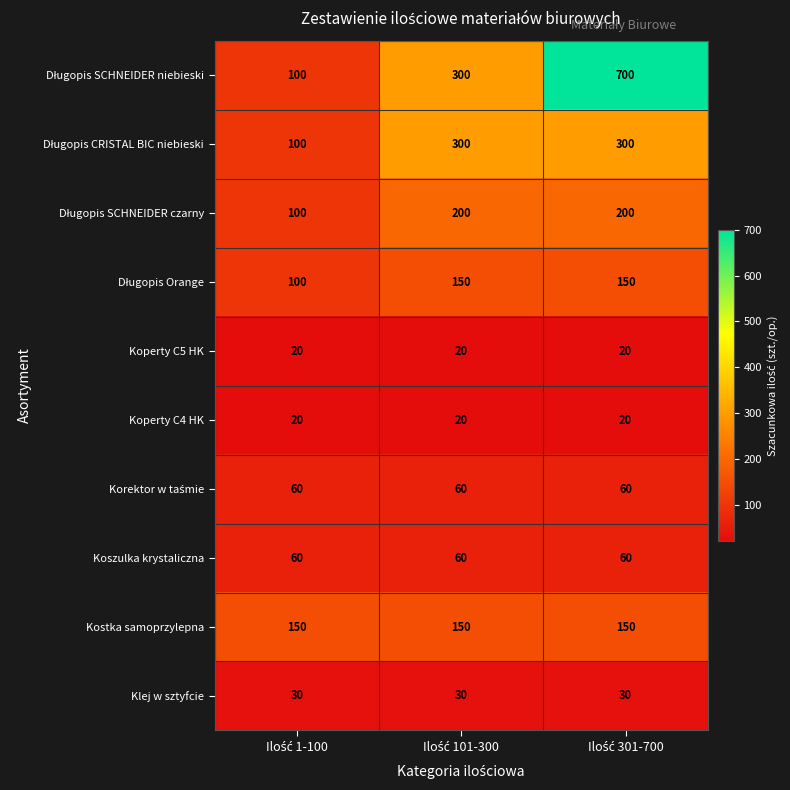

What is the minimum value for Koszulka krystaliczna?

60